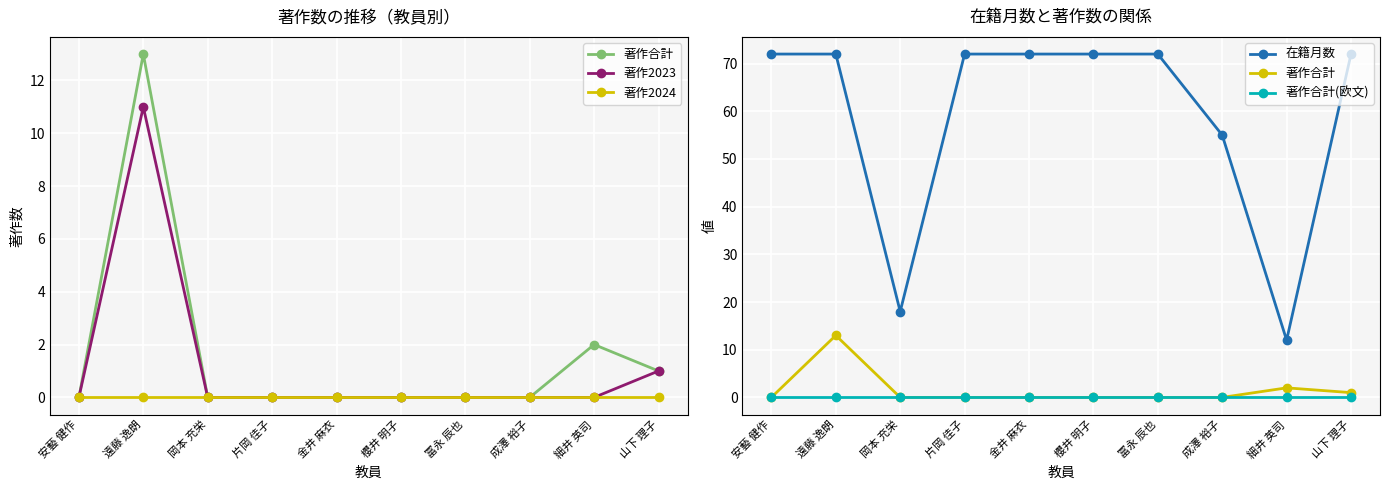

How many lines are shown in the chart?

5